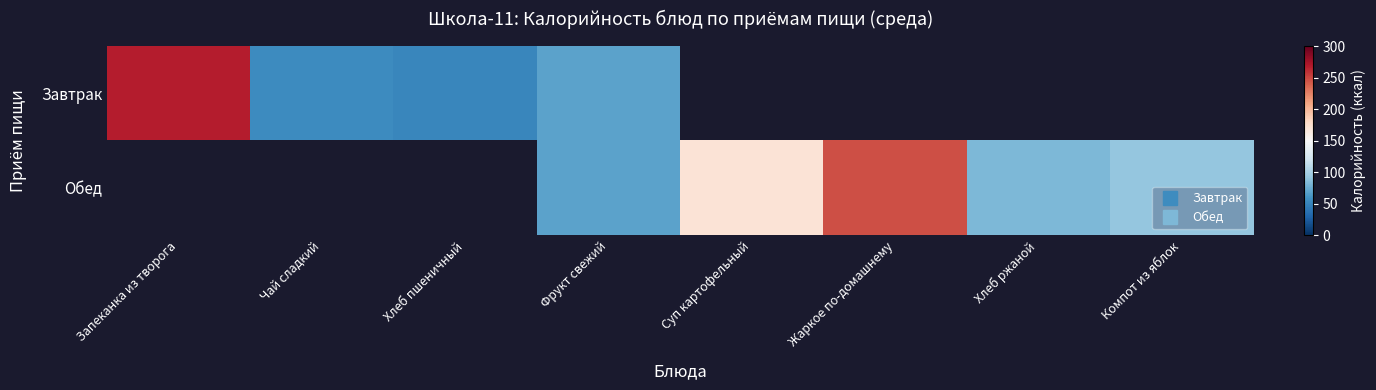

Is the value of Завтрак at Фрукт свежий greater than the value of Обед at Жаркое по-домашнему?

No